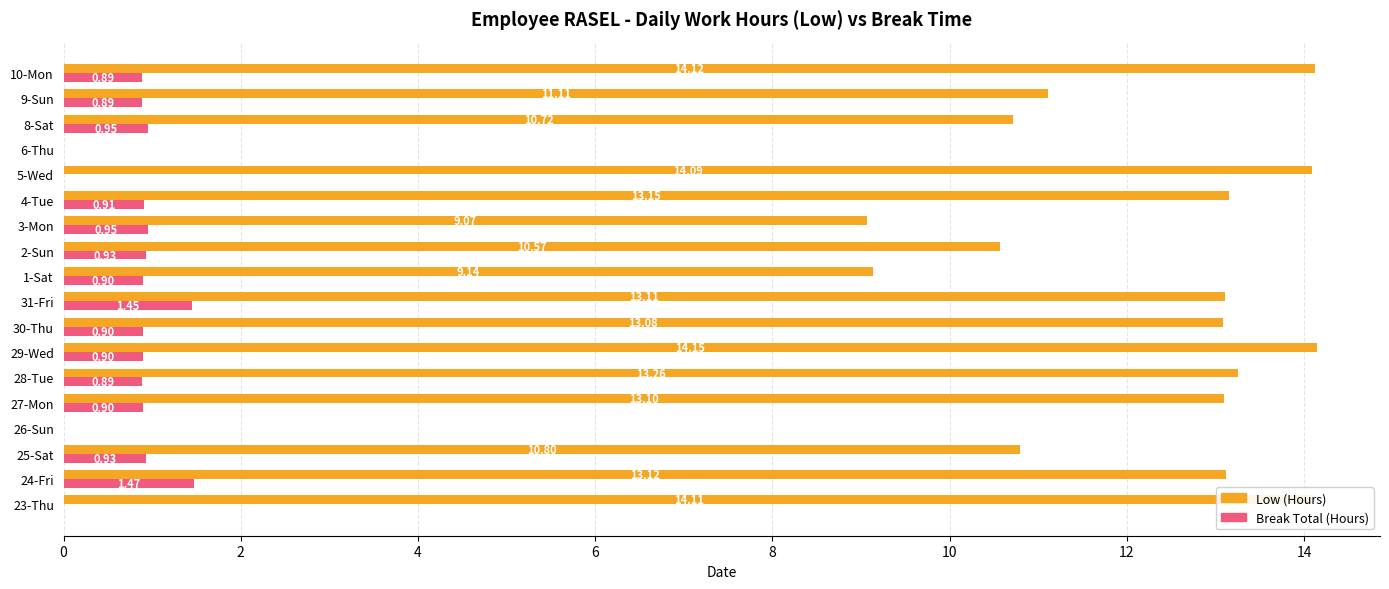

What is the sum of all Break Total (Hours) values?

13.9